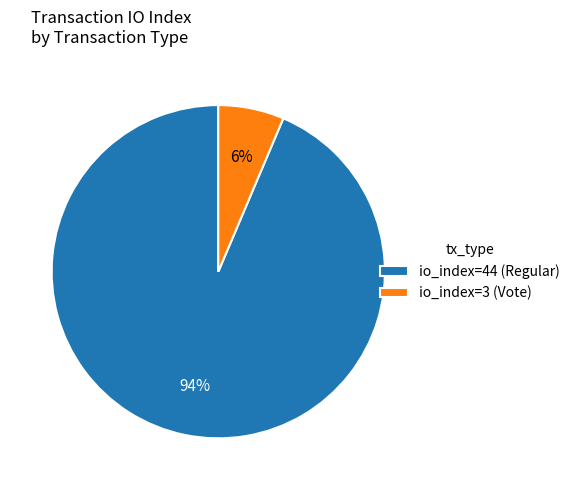

To the nearest percent, what is the combined percentage of io_index=44 (Regular) and io_index=3 (Vote)?

100%